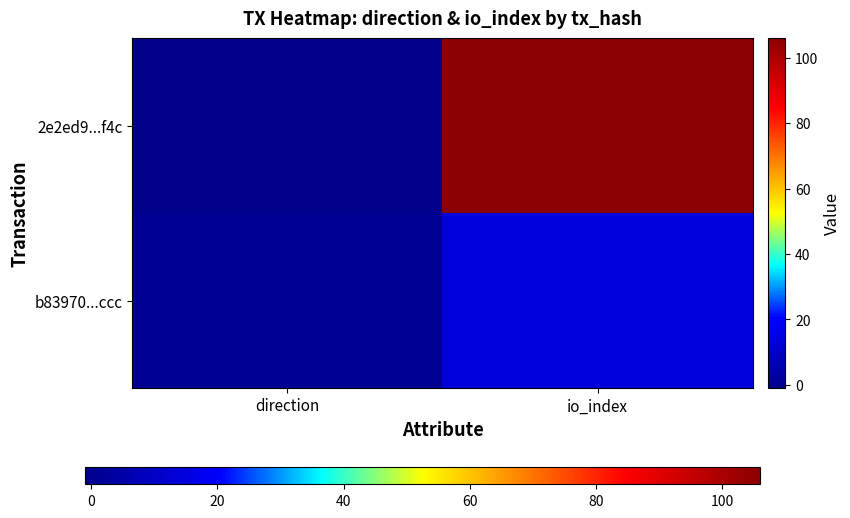

Reading right to left, list all the values displayed in this chart.

2e2ed9...f4c: io_index=106	direction=-1
b83970...ccc: io_index=14	direction=1